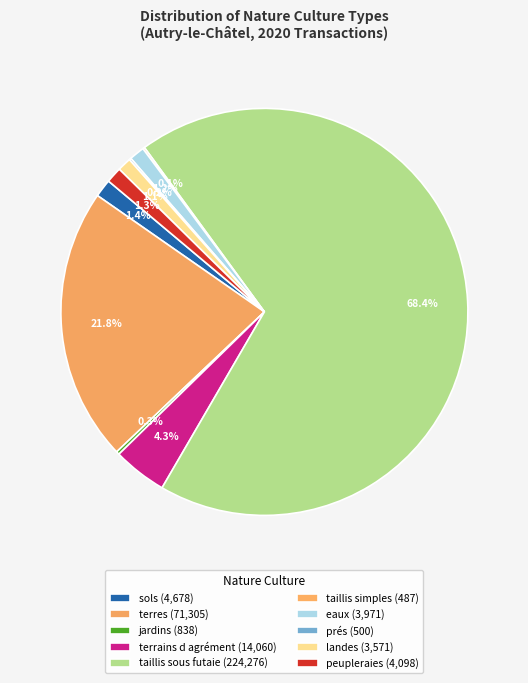

How many slices are in this pie chart?

10